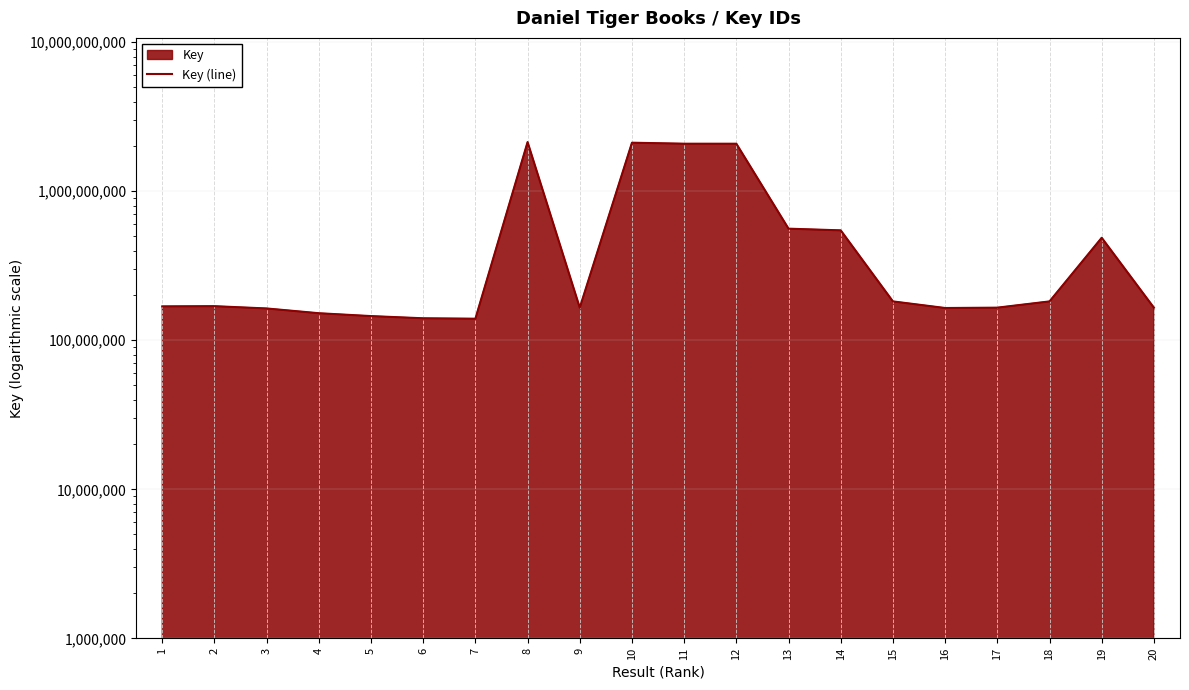

What is the value of the 14th point from the left?

546533159